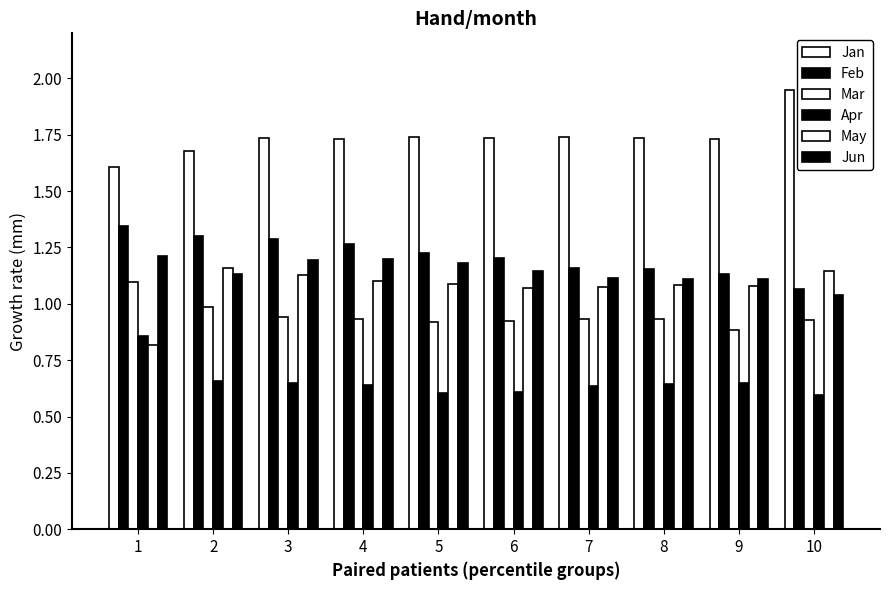

What is the approximate value of Jun at 2?

1.1